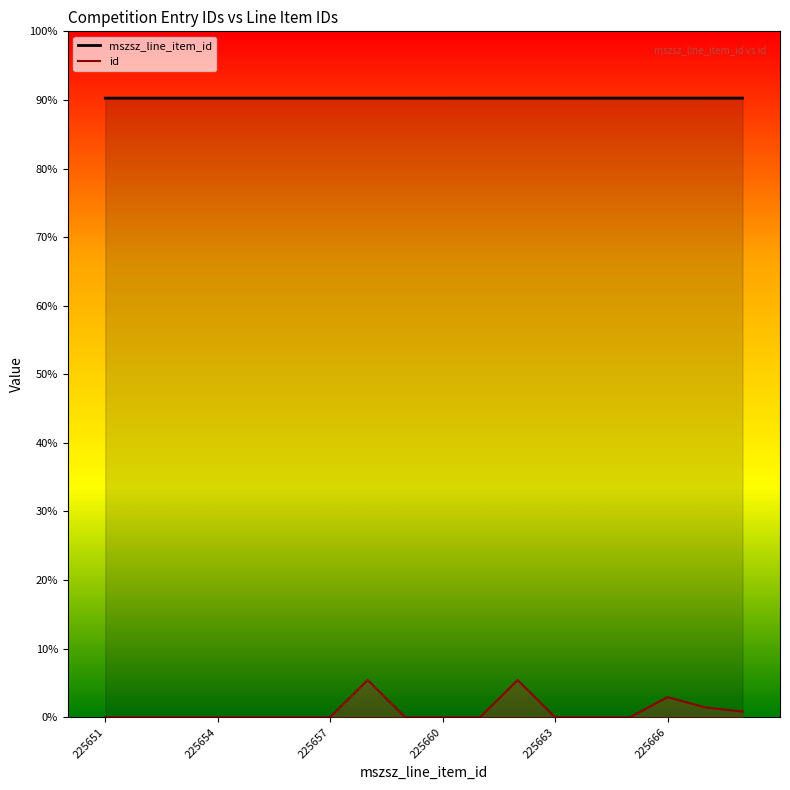

Which series has the largest total across all categories?

mszsz_line_item_id